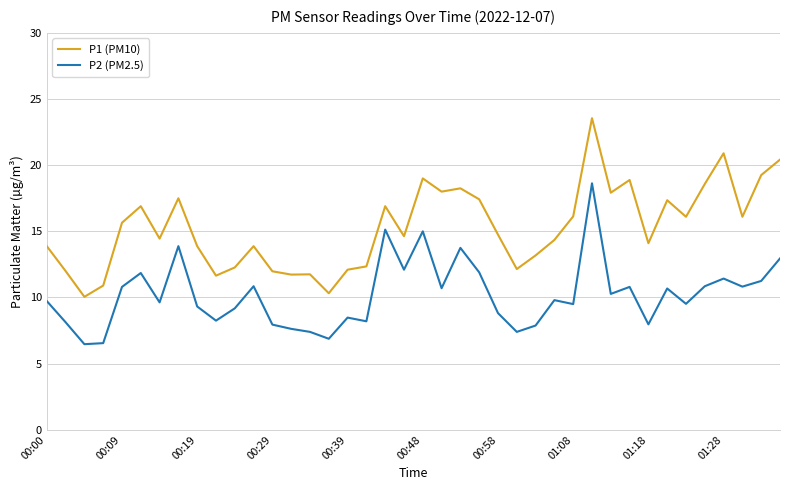

Which series has the largest total across all categories?

P1 (PM10)